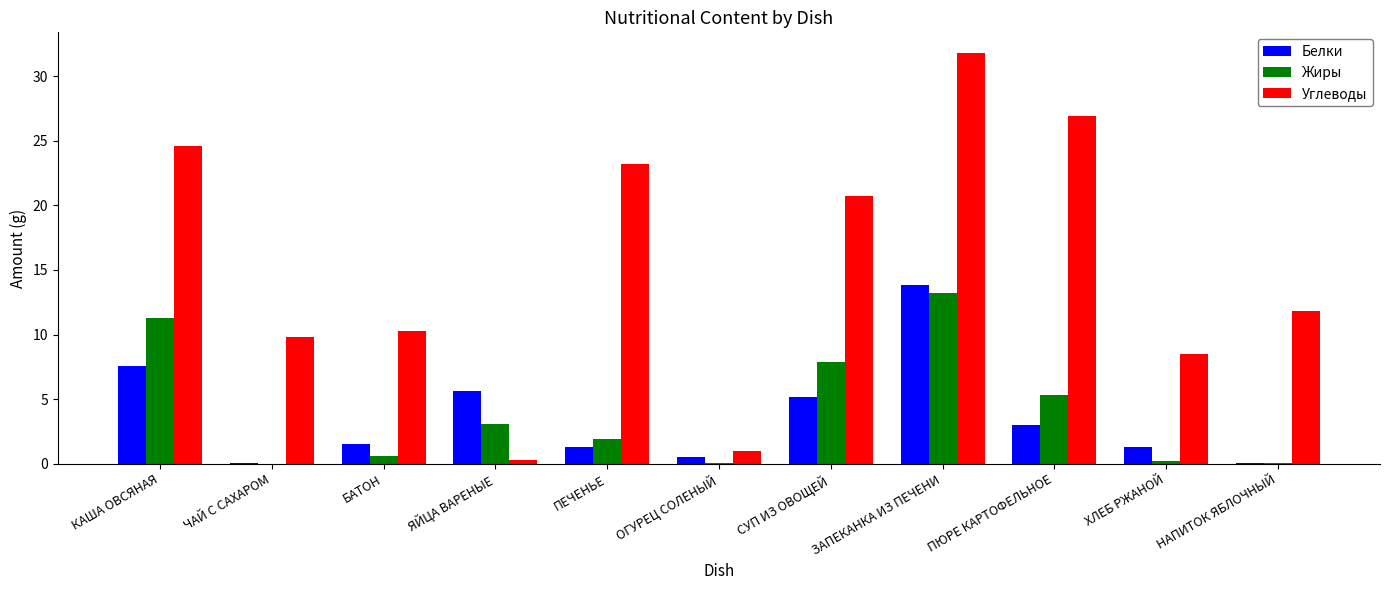

What is the sum of all Углеводы values?

168.9